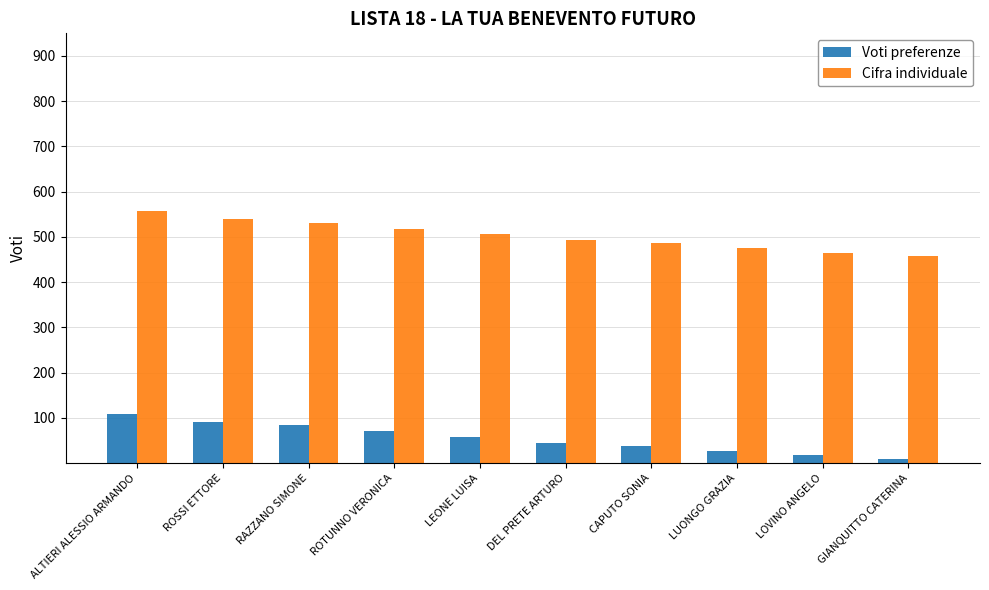

Is it true that Cifra individuale equals 174 at LUONGO GRAZIA?

False